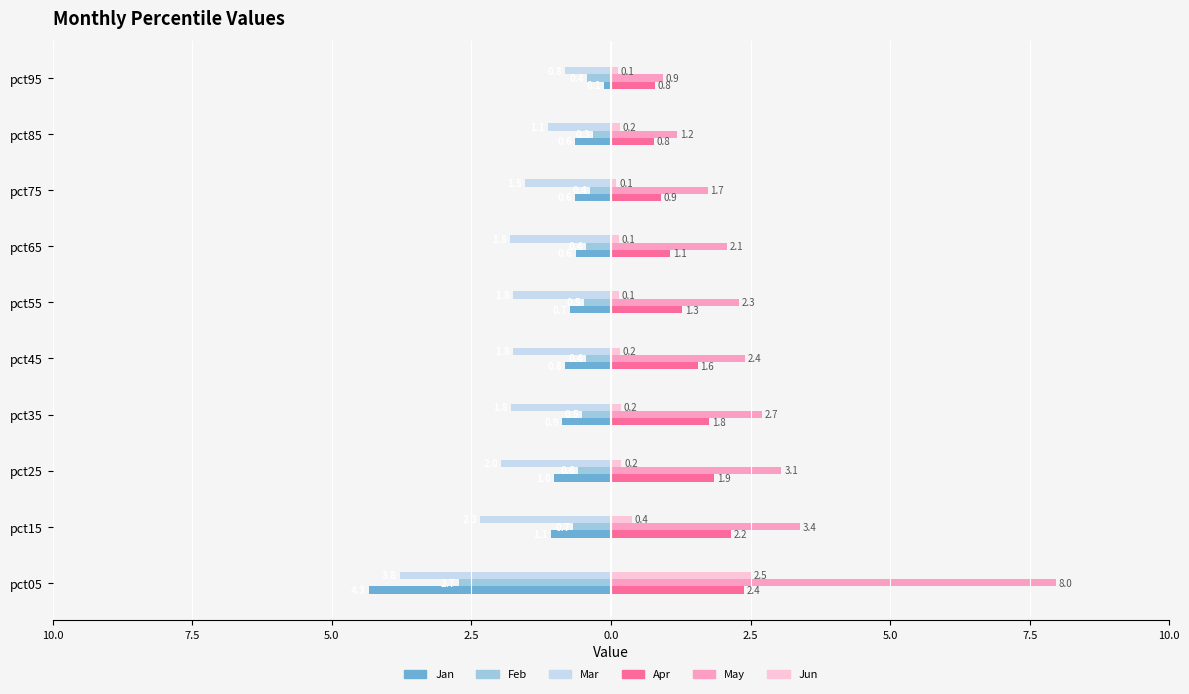

What are all the series names shown in the legend?

Jan, Feb, Mar, Apr, May, Jun